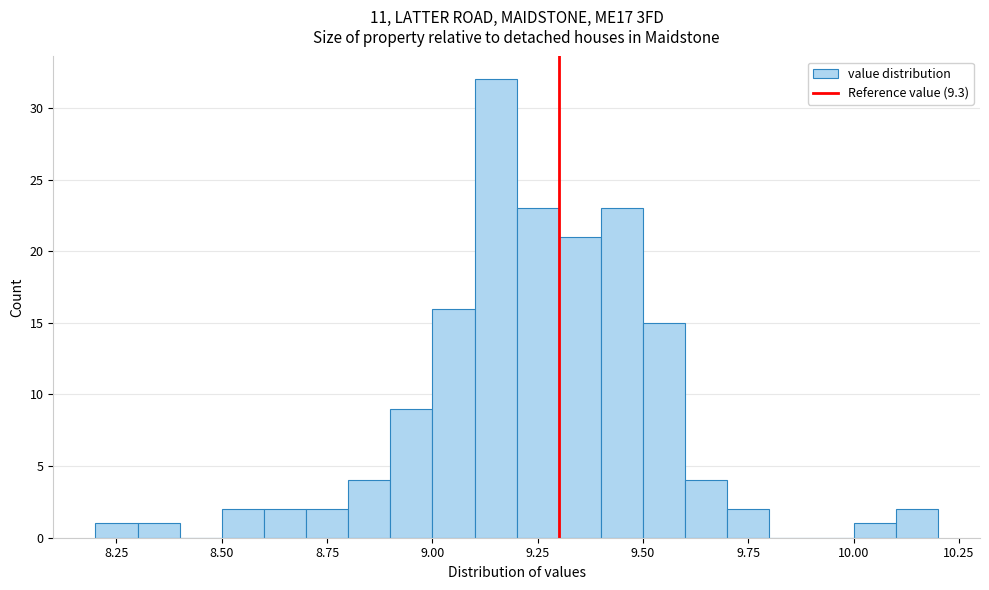

Read against the x-axis, roughly where is the centre of the tallest bar?

9.15